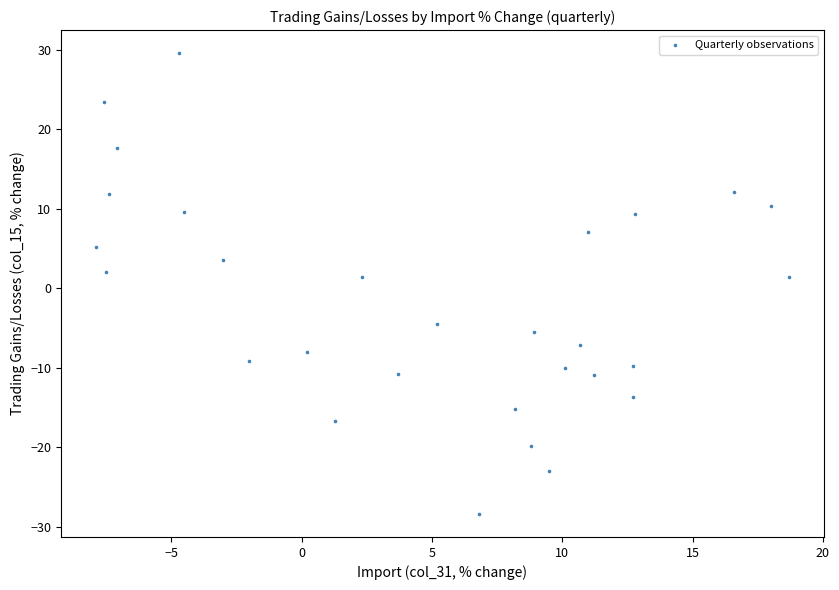

What is the range of X values (max minus min)?

26.6